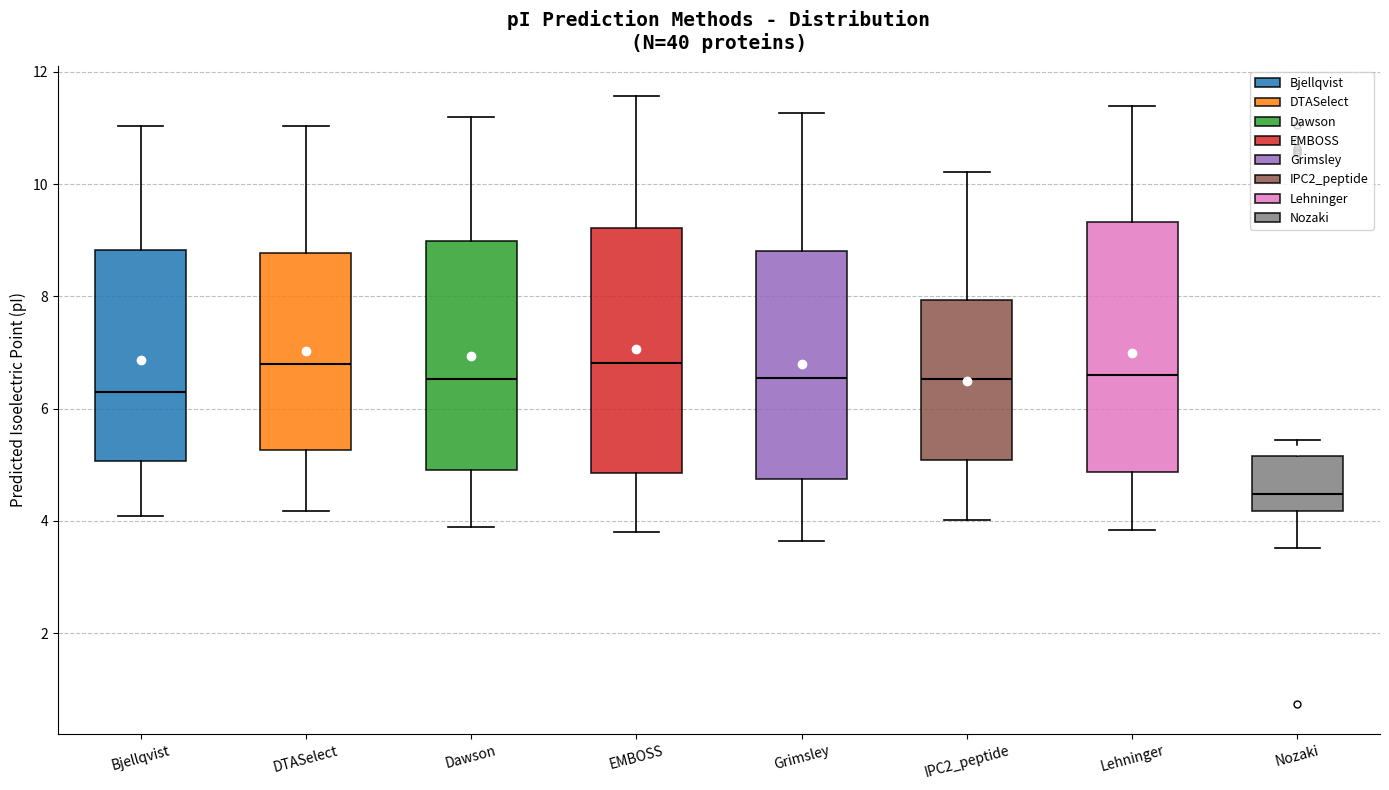

Reading left to right, transcribe this box plot: for each box, give where its median line is, the range the box spans, and where its two whiskers end, as read against the y-axis. The values are not printed on the chart, so give them approximately, as read against the axis.

Bjellqvist: median 6.2, box 5.0 to 8.8, whiskers 4.0 to 11.0
DTASelect: median 6.8, box 5.2 to 8.8, whiskers 4.2 to 11.0
Dawson: median 6.6, box 5.0 to 9.0, whiskers 3.8 to 11.2
EMBOSS: median 6.8, box 4.8 to 9.2, whiskers 3.8 to 11.6
Grimsley: median 6.6, box 4.8 to 8.8, whiskers 3.6 to 11.2
IPC2_peptide: median 6.6, box 5.0 to 8.0, whiskers 4.0 to 10.2
Lehninger: median 6.6, box 4.8 to 9.4, whiskers 3.8 to 11.4
Nozaki: median 4.4, box 4.2 to 5.2, whiskers 3.6 to 5.4